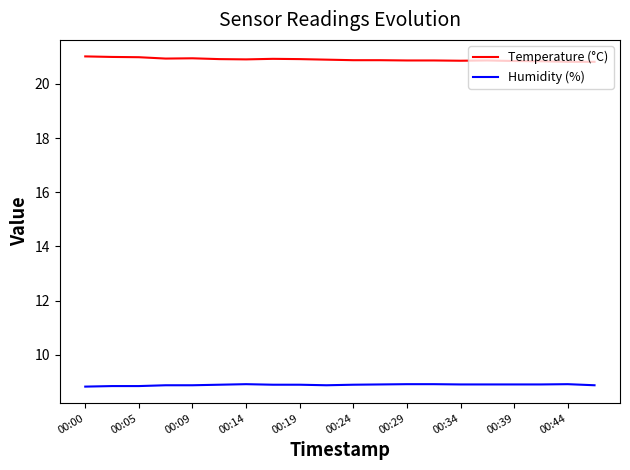

Rank the series by their maximum value, from highest to lowest.

Temperature (°C), Humidity (%)